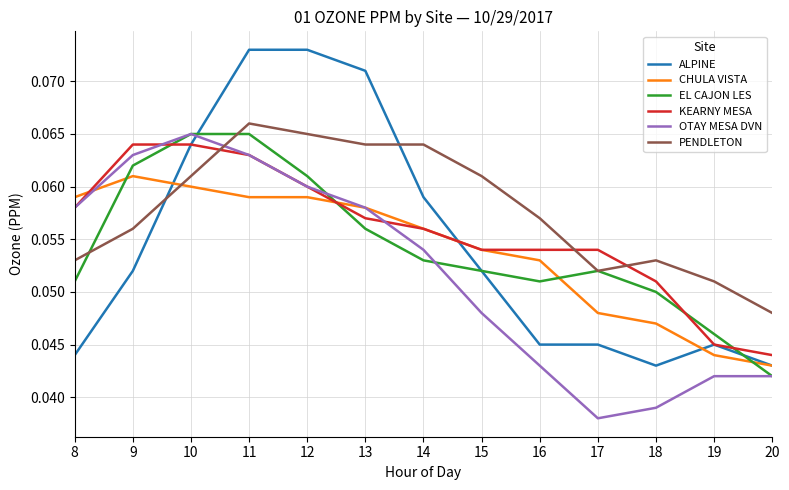

Where do PENDLETON and OTAY MESA DVN first cross each other?

10 and 11